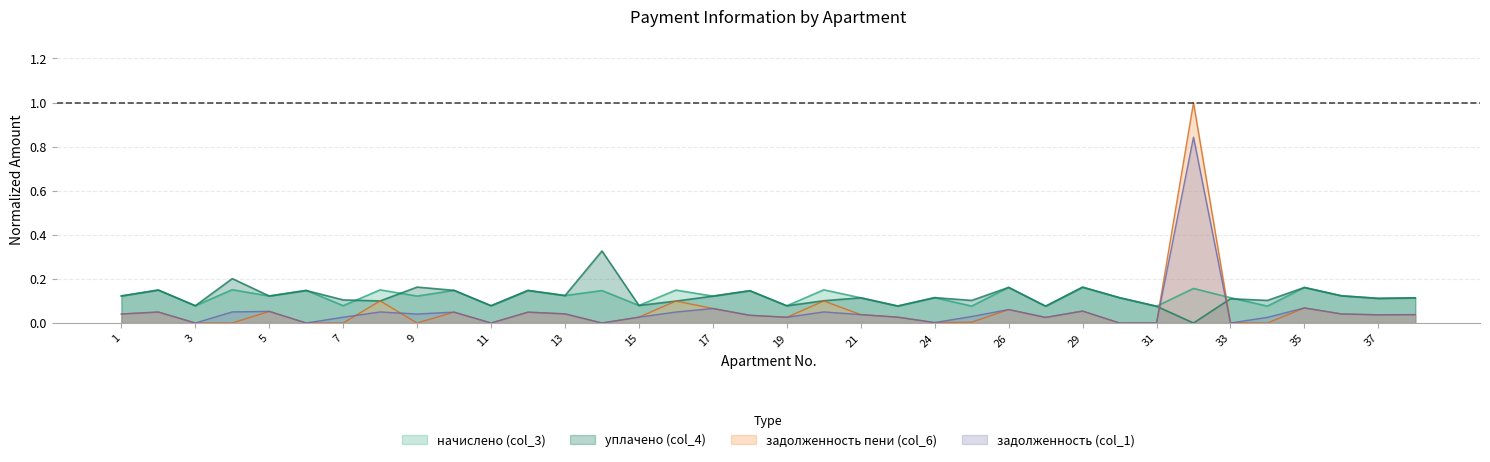

What value does the начислено (col_3) series have at 9?

0.1